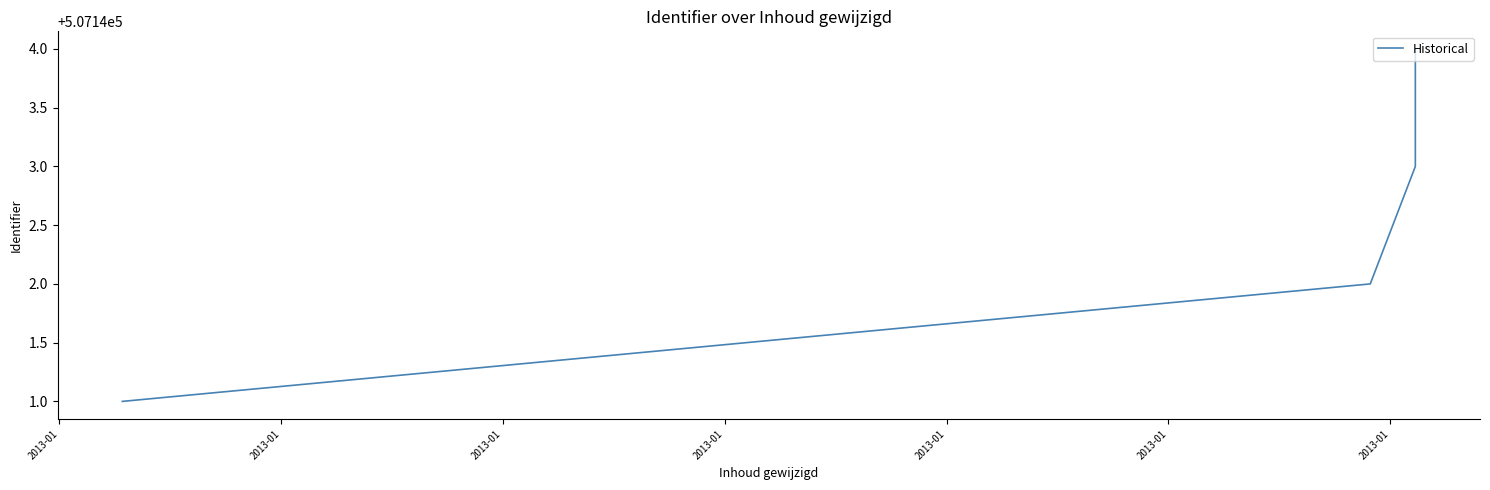

What is the sum of the values at 2013-01 and 2013-01?

1014285